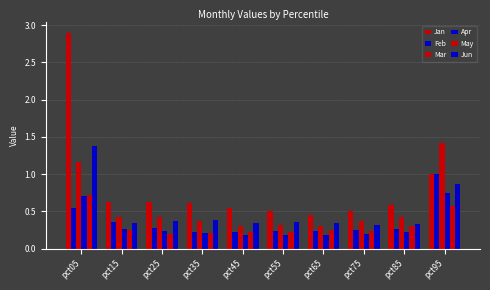

At how many categories does at least one series exceed 1?

2